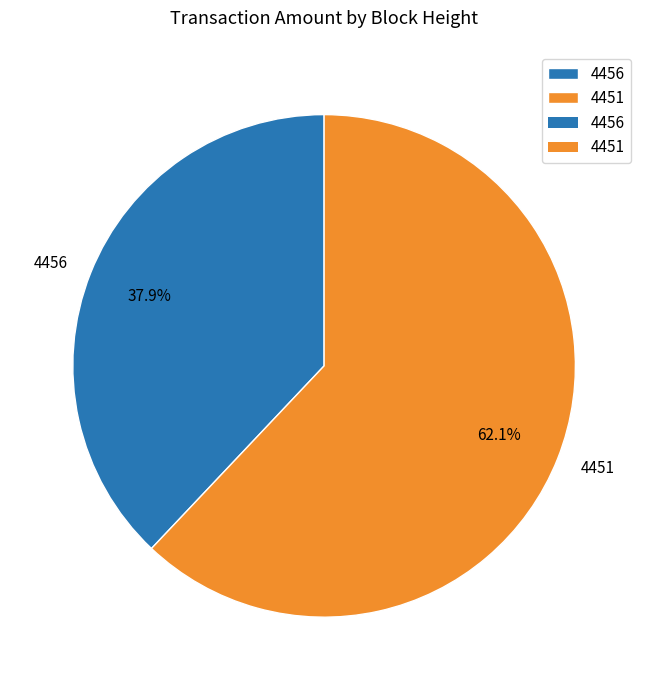

Combined, what portion of the pie is 4451 and 4456?

100.0%